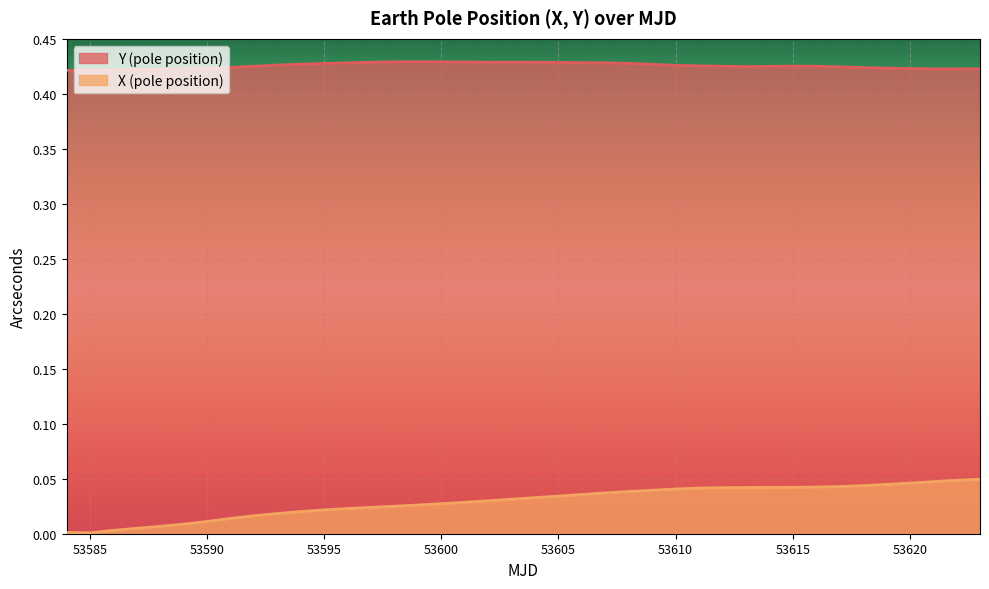

The Y (pole position) series shows 0.4 at 53623. True or false?

True